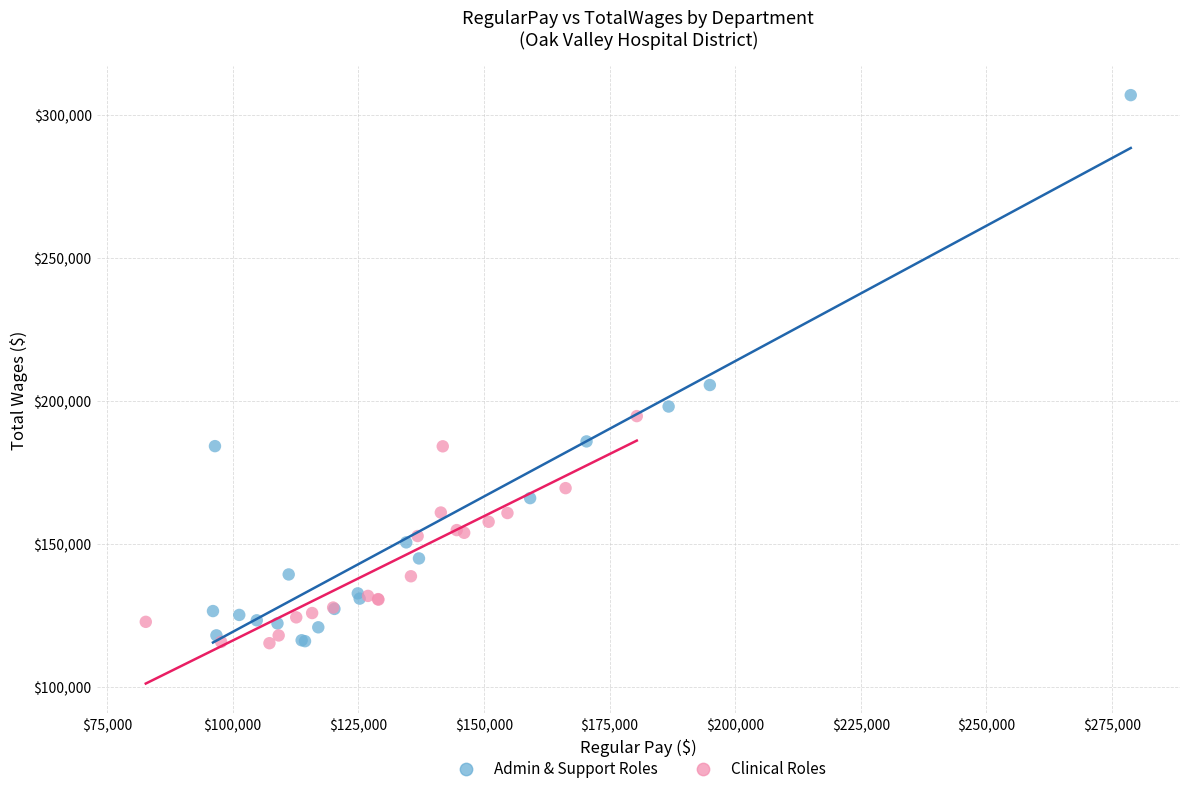

Which series has the largest Y range (max minus min)?

Admin & Support Roles